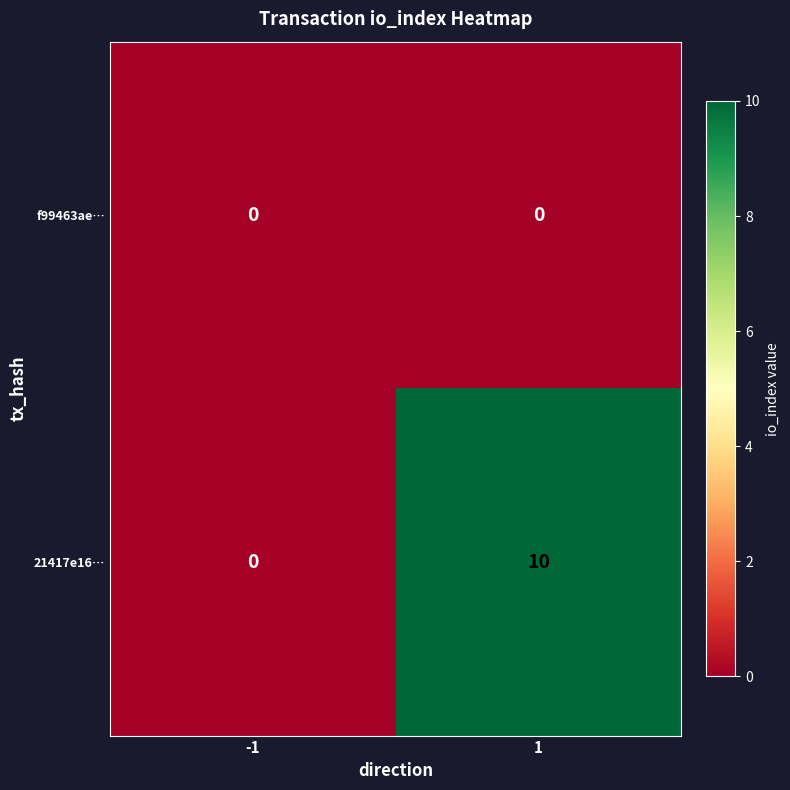

Reading left to right, transcribe all the data shown in this chart.

f99463ae…: 0	0
21417e16…: 0	10